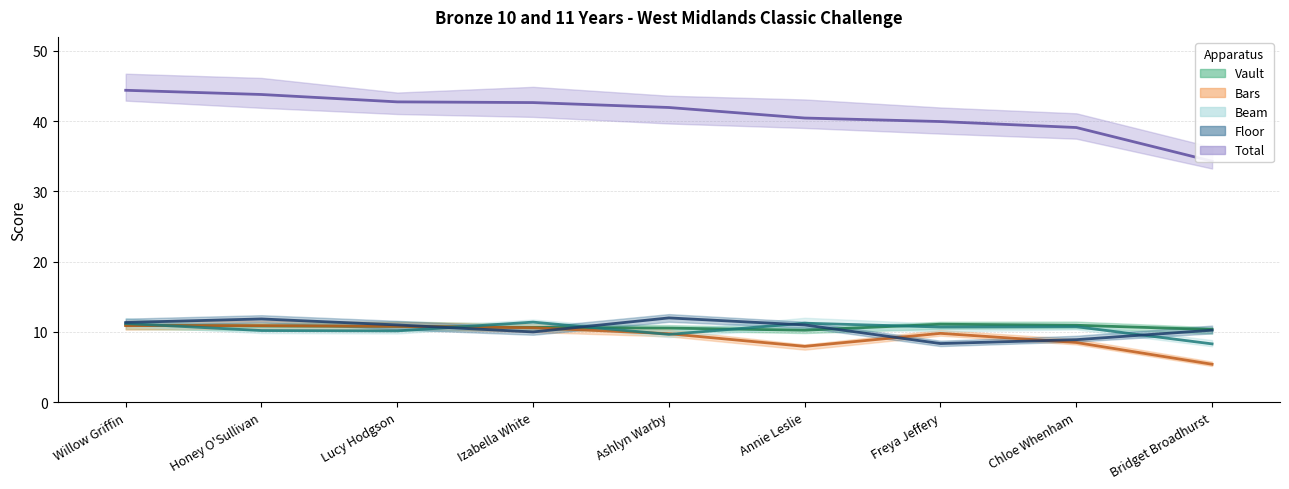

What value does the Total series have at Izabella White?

42.6